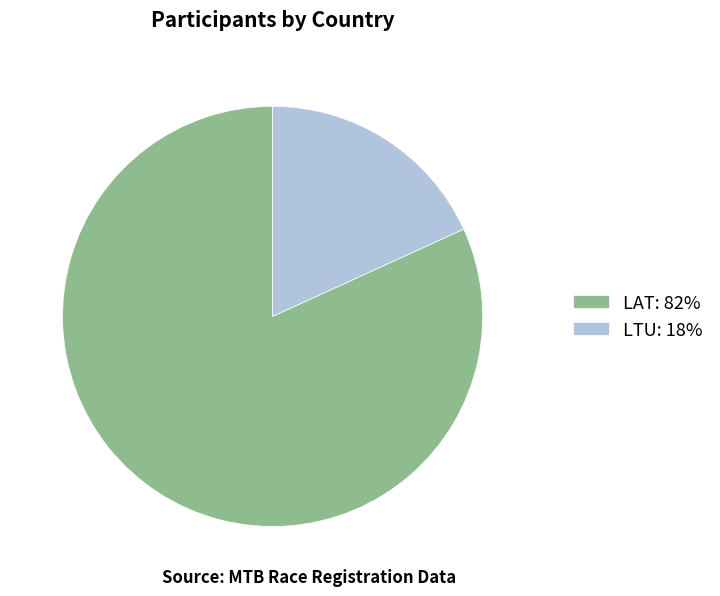

Which category has the smallest portion of the pie?

LTU